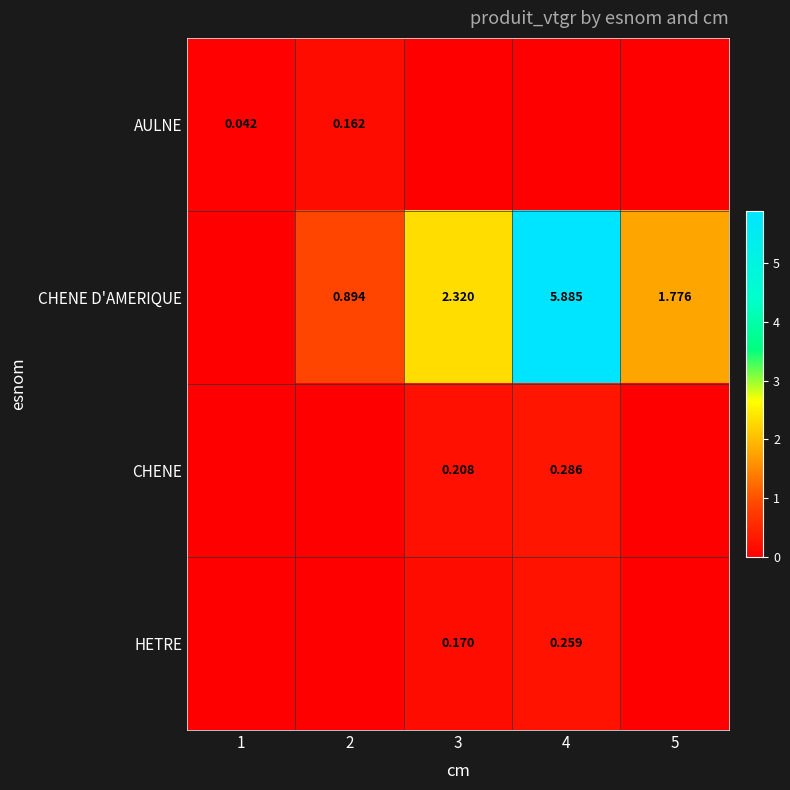

What is the maximum value for HETRE?

0.3